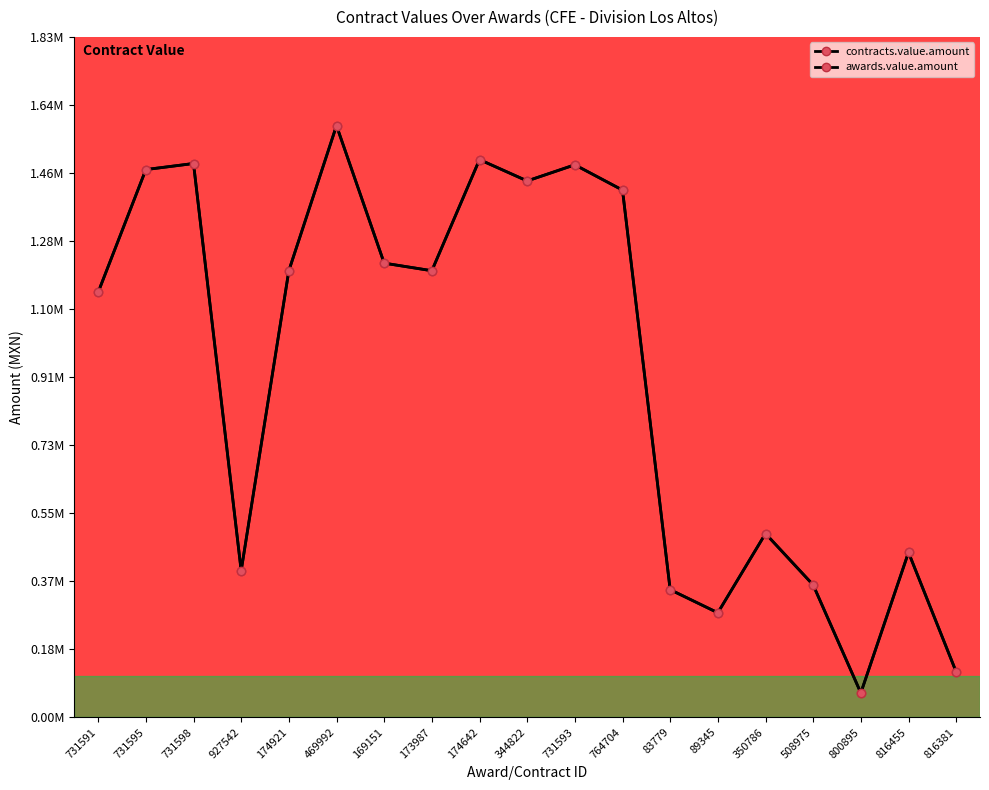

What is the value of the awards.value.amount point at the 12th from the left?

1.4